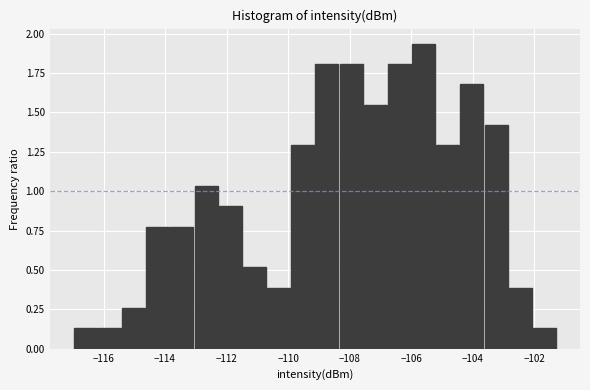

Around what value on the x-axis is the tallest bar? Give the approximate position of its centre, as read against the axis.

-105.6